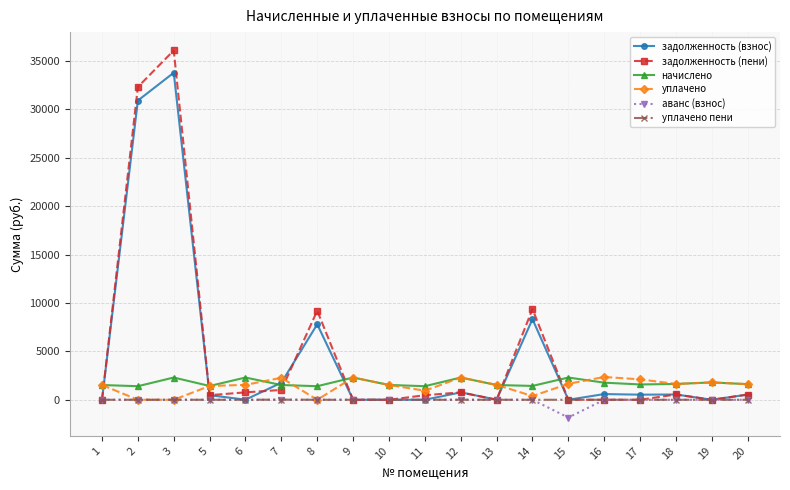

How many times do задолженность (взнос) and уплачено cross each other?

6